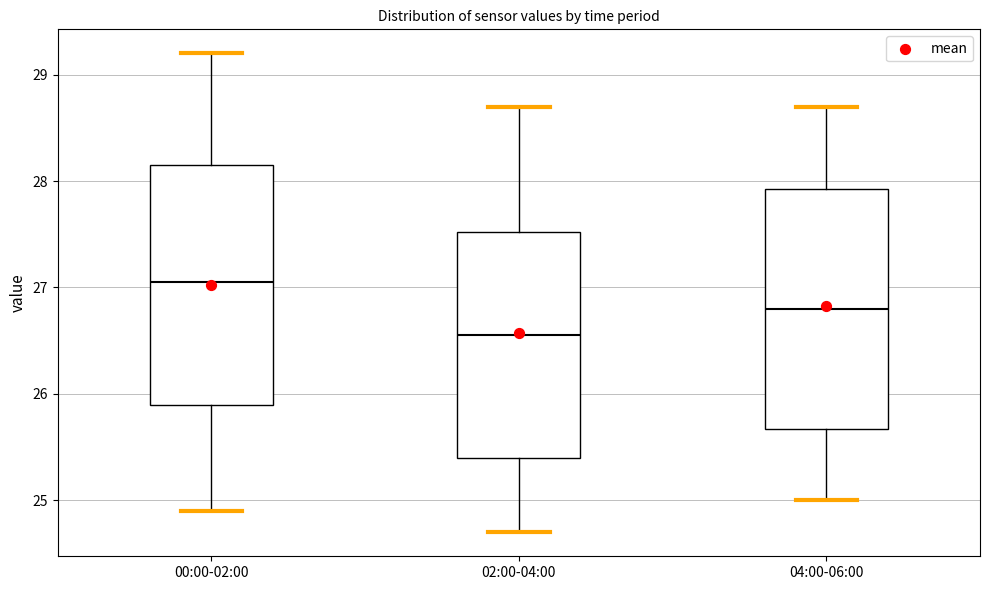

Where does the lower whisker of the box for 04:00-06:00 end on the y-axis? The values are not printed on the chart, so give them approximately, as read against the axis.

25.0